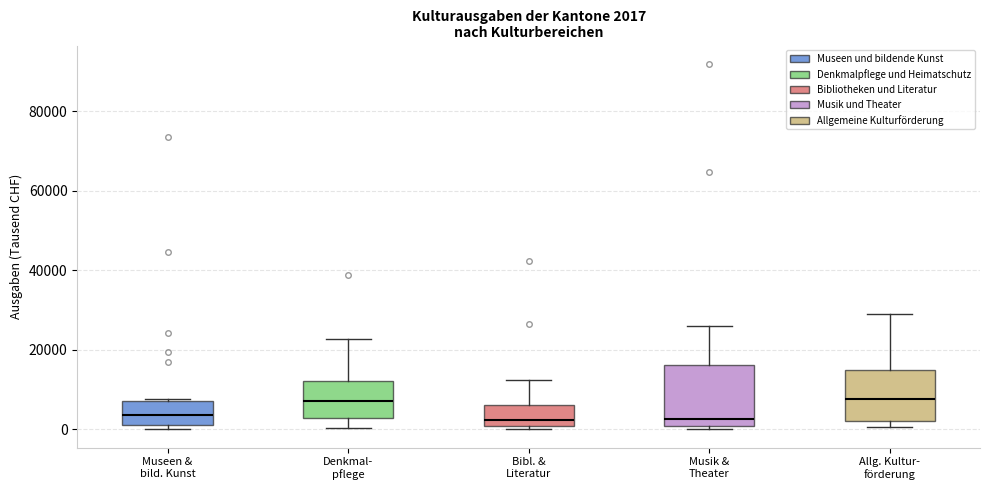

Which box is the tallest, from its lower edge to its upper edge?

Musik & Theater